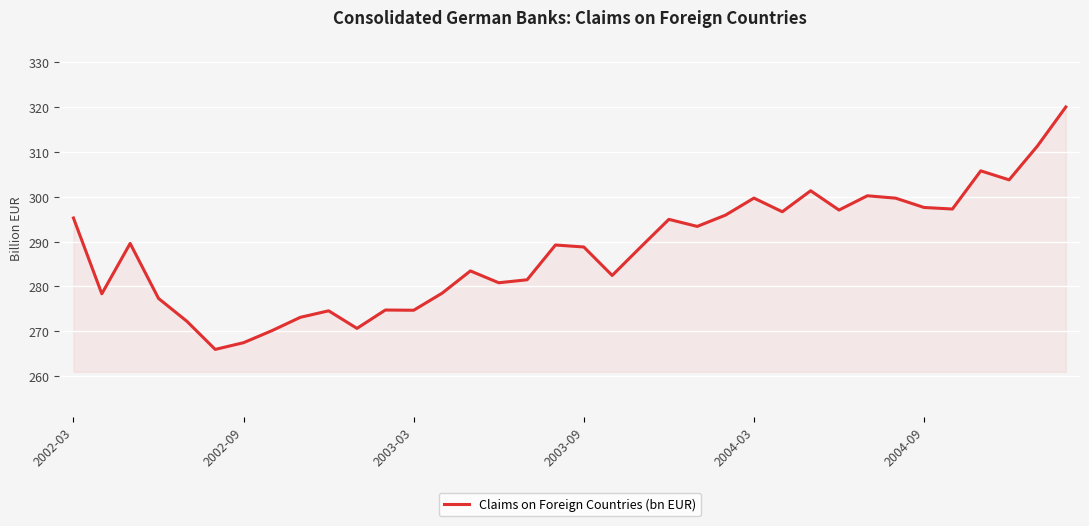

What is the greatest value displayed?

320.0